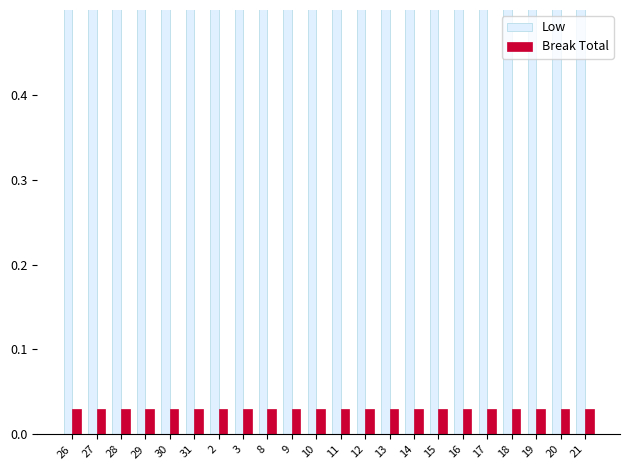

What is the total value across all series at 11?

0.8